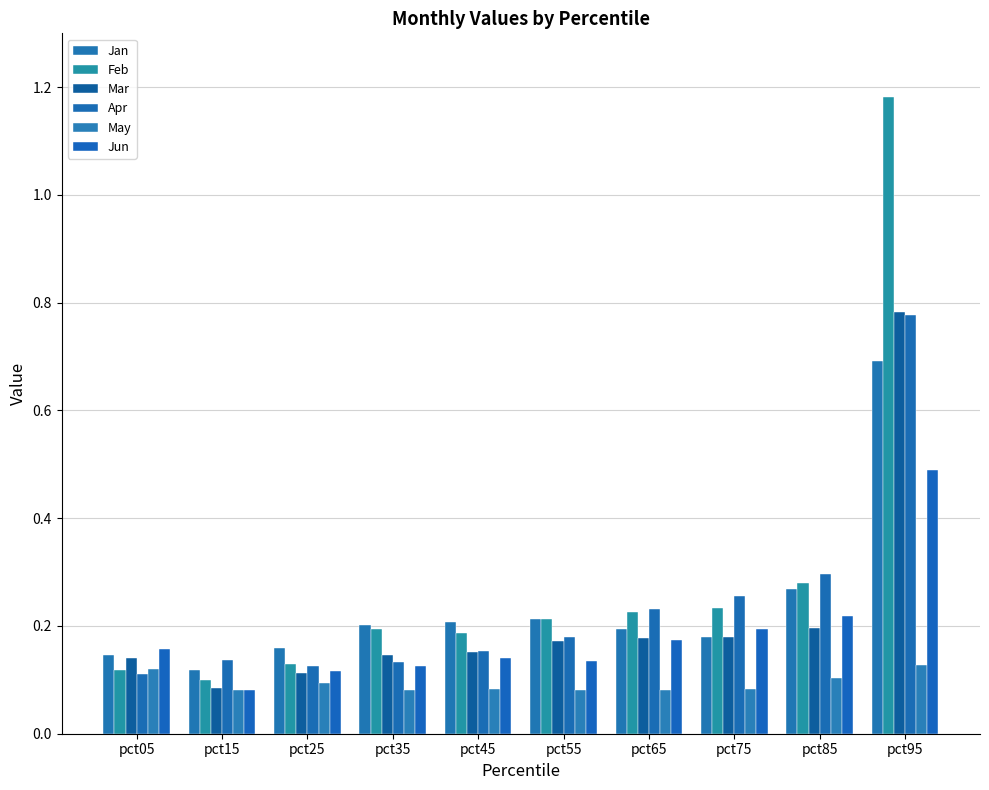

How many groups of bars are there?

10